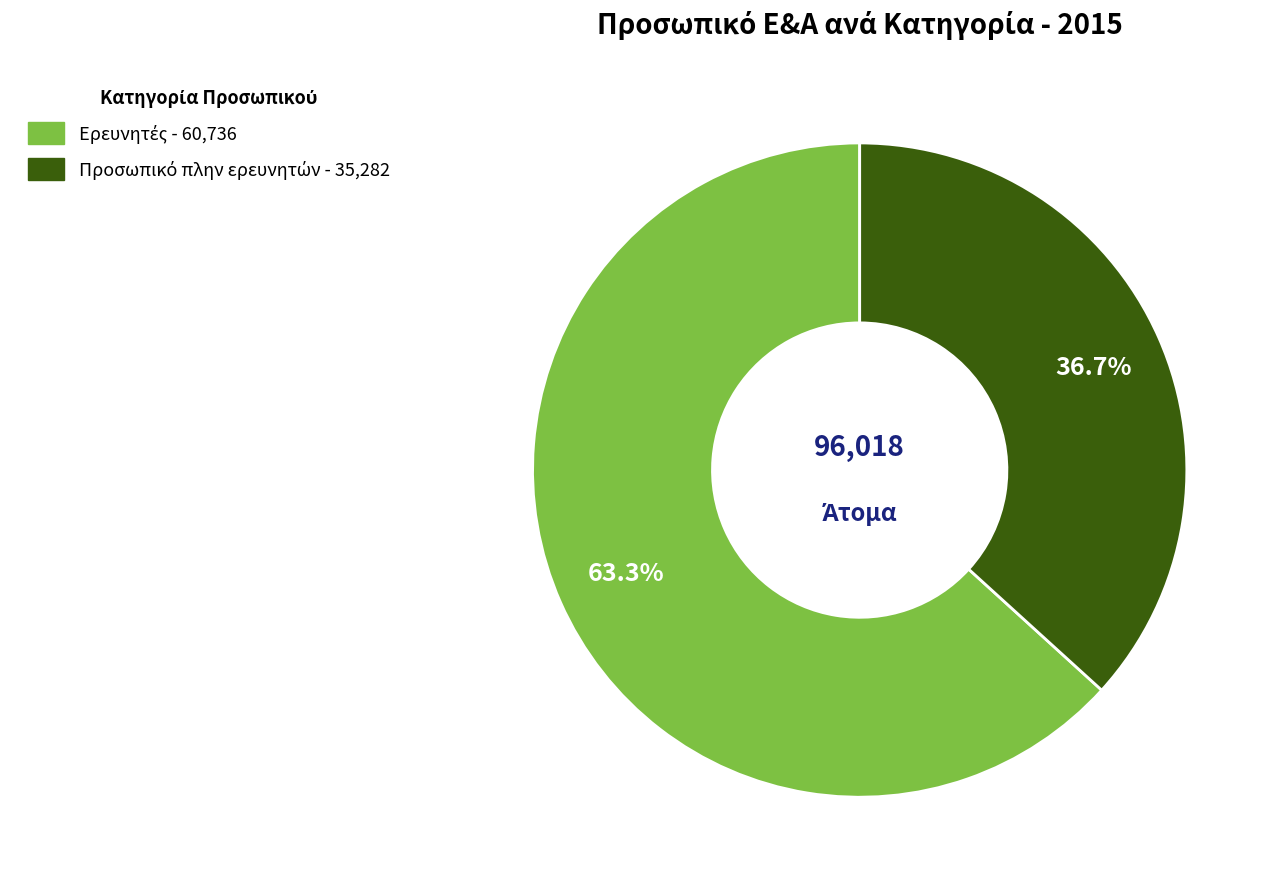

Does any single category account for the majority?

Yes